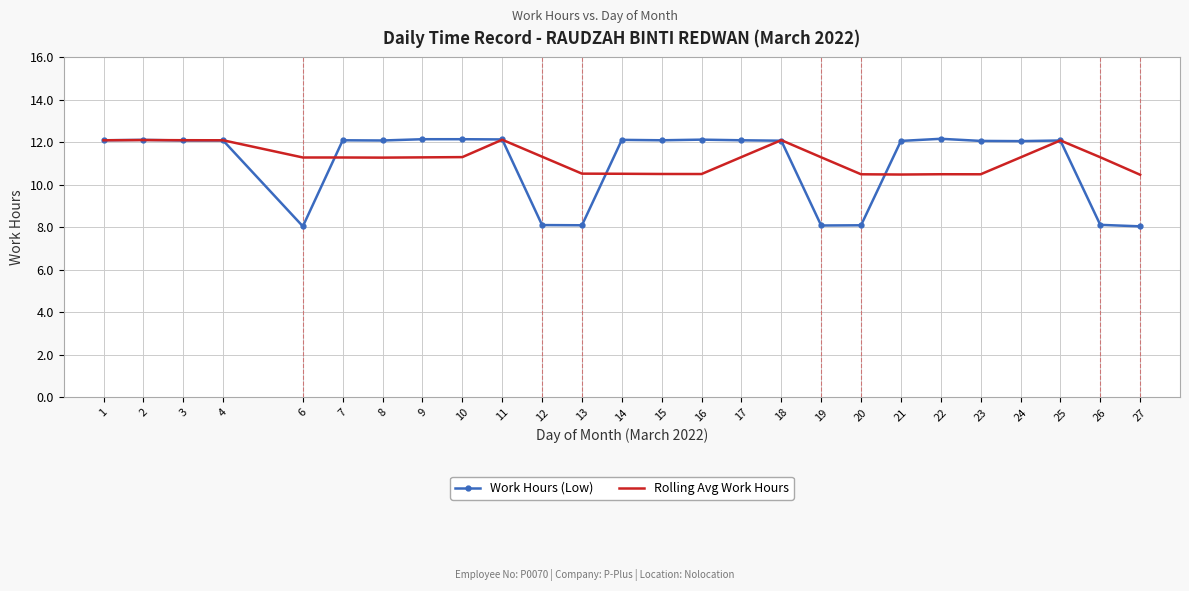

What is the maximum value for Rolling Avg Work Hours?

12.1